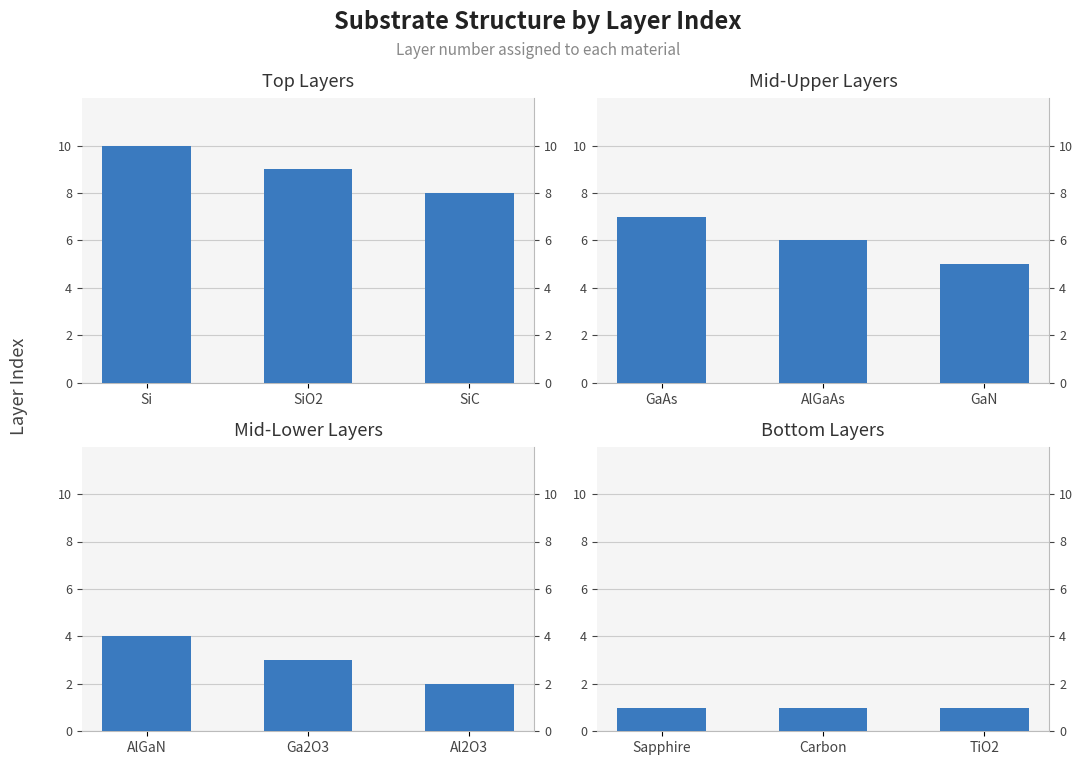

How many series are shown in this chart?

4